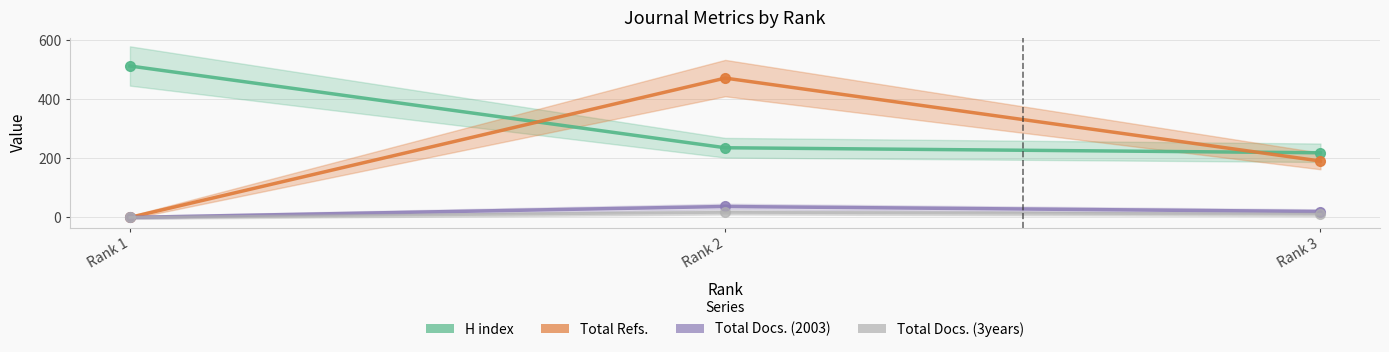

What is the total value across all series at Rank 3?

441